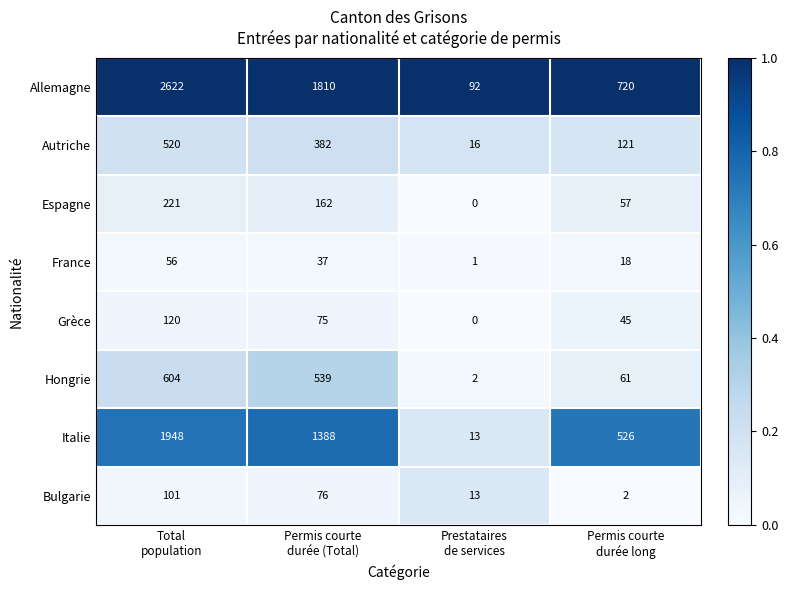

Rank the series by their maximum value, from lowest to highest.

France, Bulgarie, Grèce, Espagne, Autriche, Hongrie, Italie, Allemagne